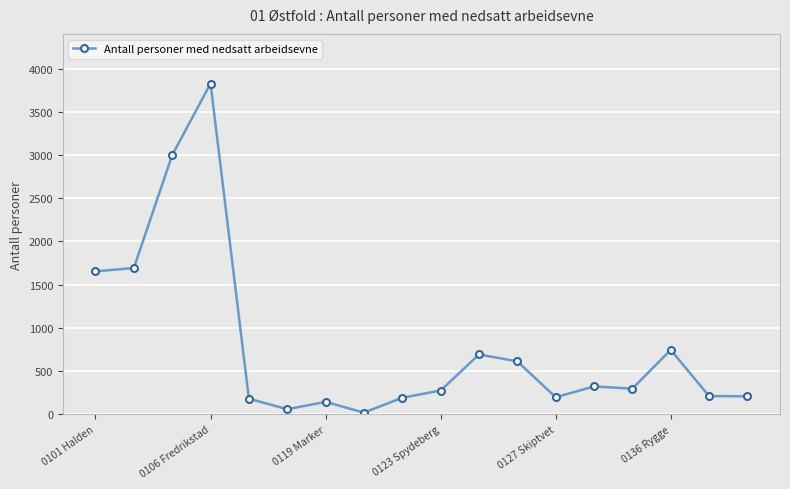

What is the difference between the maximum and minimum values?

3806